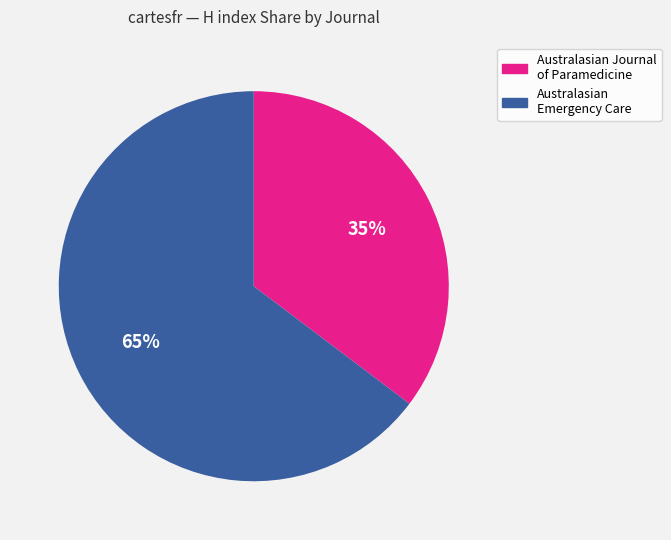

True or false: Australasian Journal of Paramedicine accounts for 47% of the total.

False